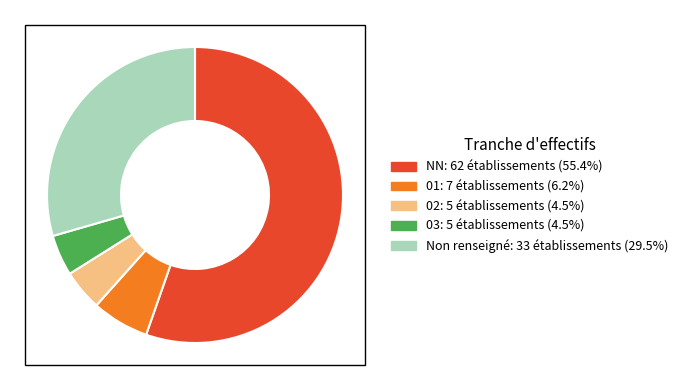

Does any single category account for the majority?

Yes